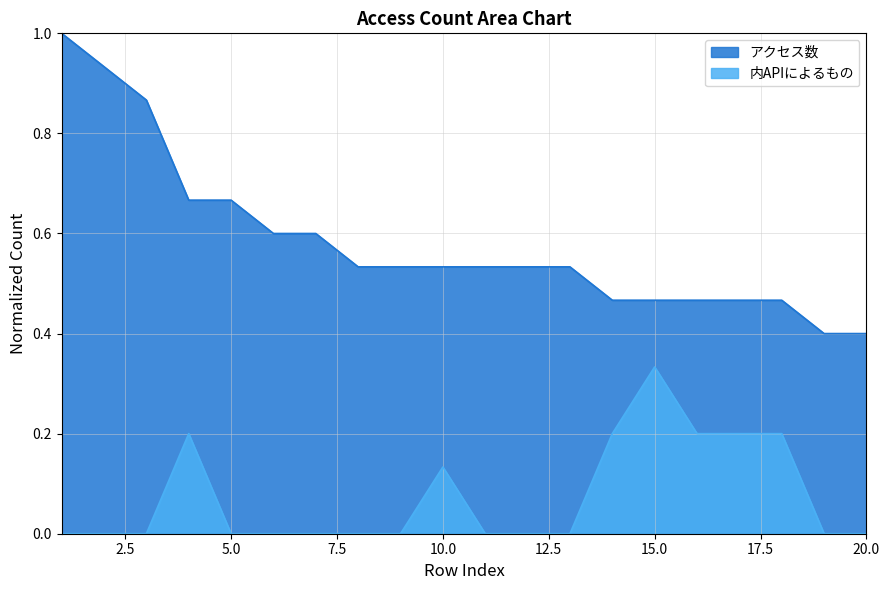

What is the spread (max minus min) of values at 17?

0.3